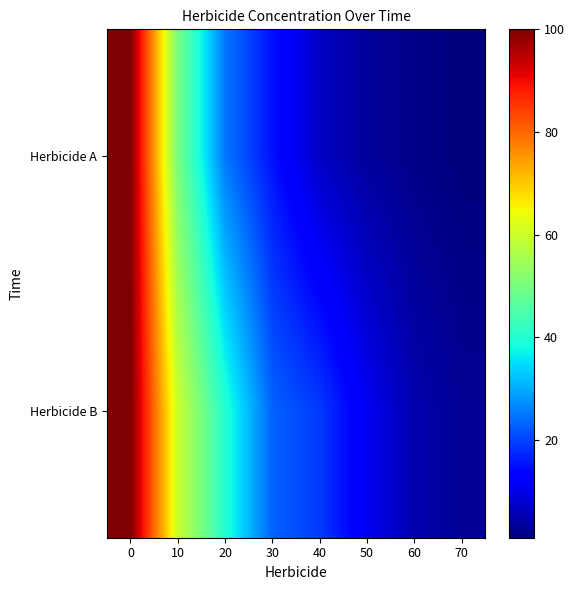

Rank the series by their average value, from highest to lowest.

Herbicide B, Herbicide A